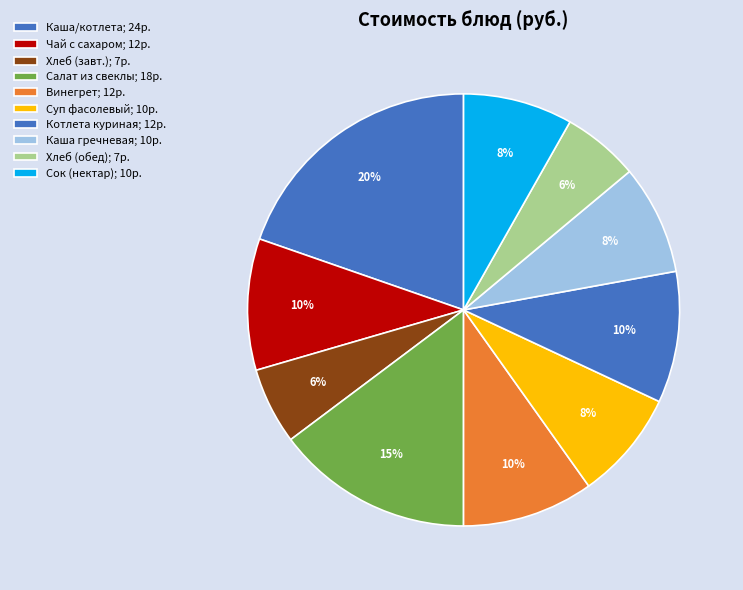

Does any single category account for the majority?

No